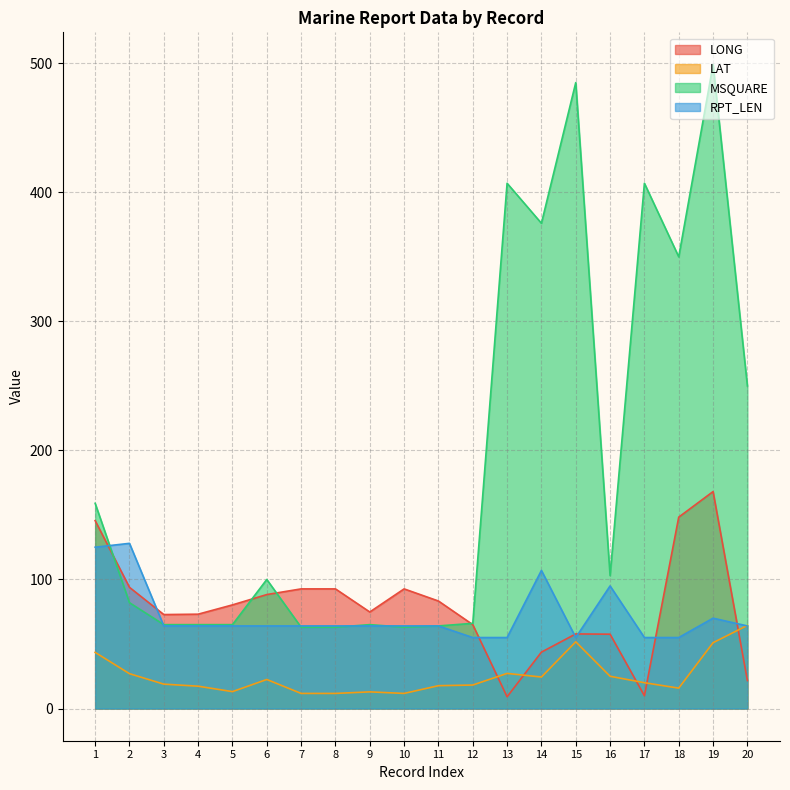

List the series in order of their peak value, highest first.

MSQUARE, LONG, RPT_LEN, LAT